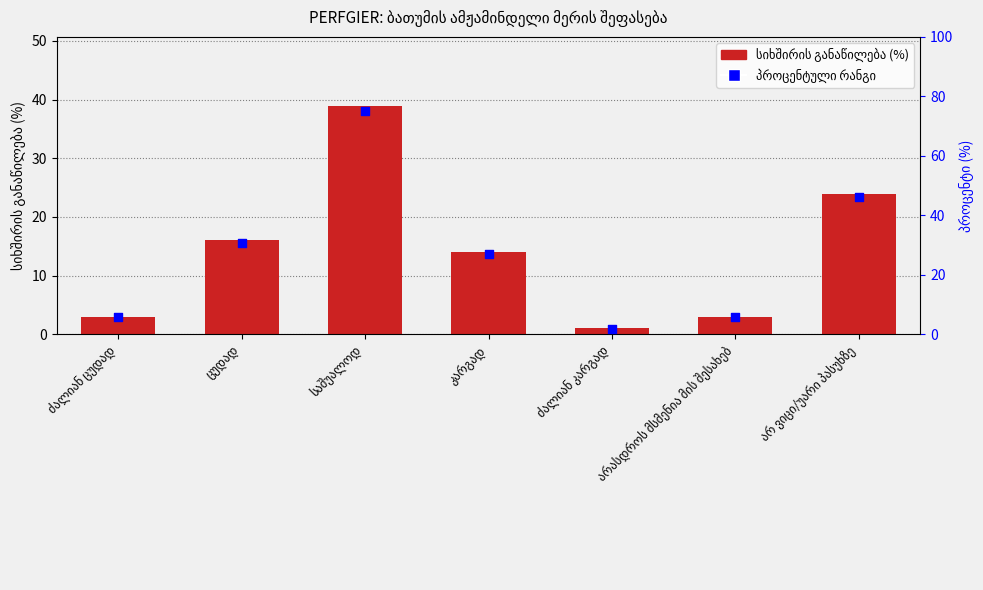

At which category is the sum across all series the highest?

საშუალოდ